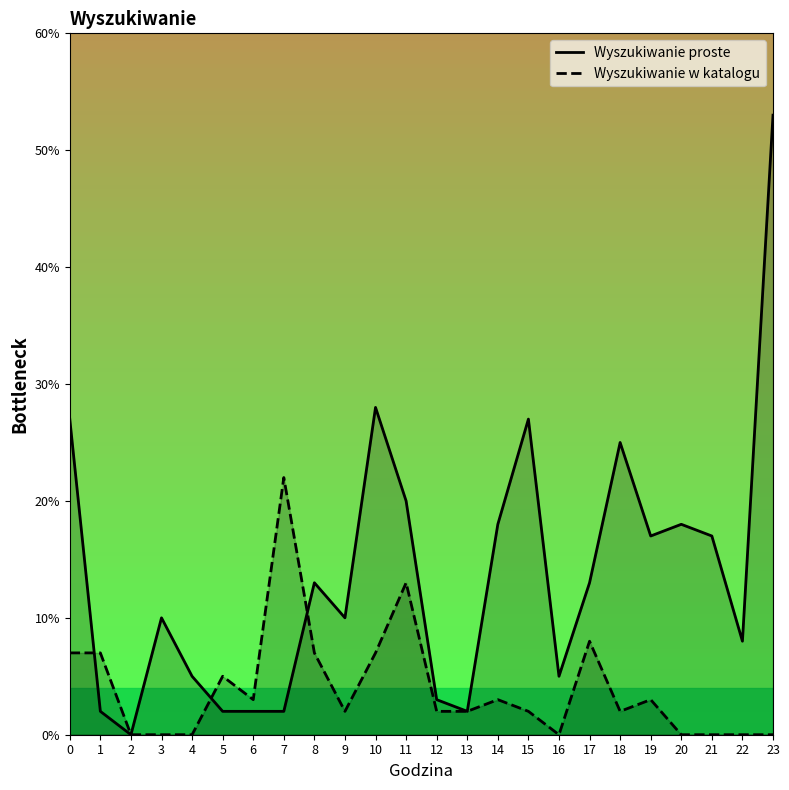

Is it true that Wyszukiwanie proste equals 0.2 at 0?

False